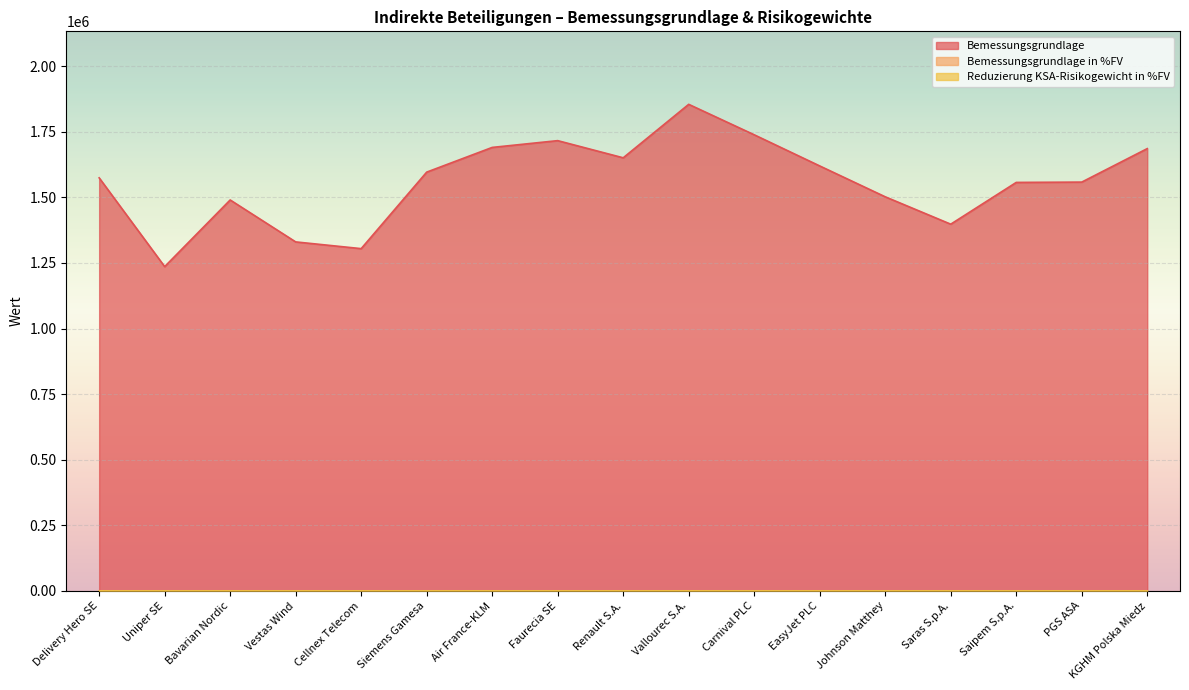

What is the lowest value of the Bemessungsgrundlage in %FV series?

4.0